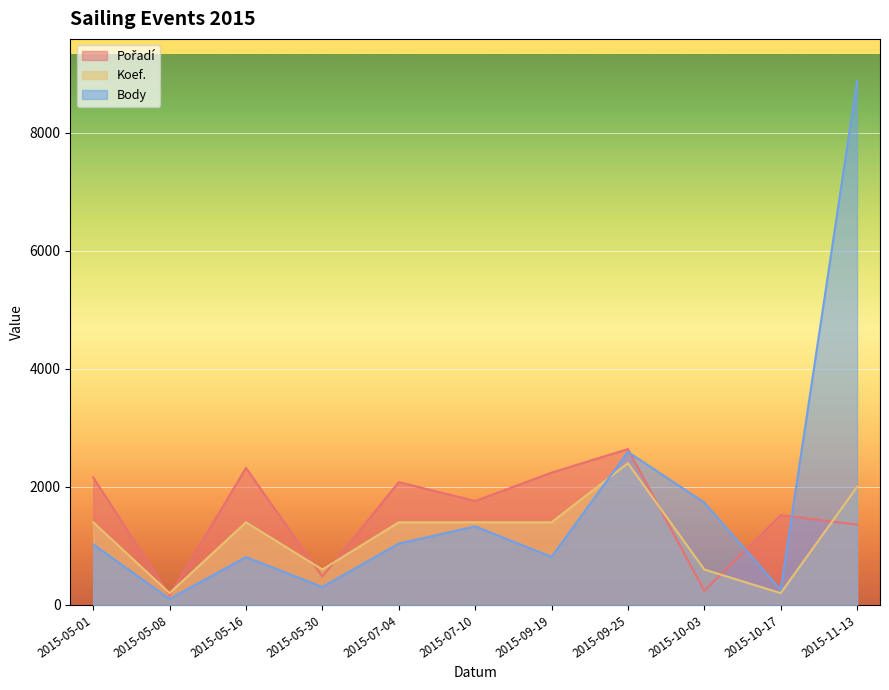

Reading left to right, what are all the values shown in this chart?

Pořadí: 2015-05-01=2160	2015-05-08=160	2015-05-16=2320	2015-05-30=480	2015-07-04=2080	2015-07-10=1760	2015-09-19=2240	2015-09-25=2640	2015-10-03=240	2015-10-17=1520	2015-11-13=1360
Koef.: 2015-05-01=1400	2015-05-08=200	2015-05-16=1400	2015-05-30=600	2015-07-04=1400	2015-07-10=1400	2015-09-19=1400	2015-09-25=2400	2015-10-03=600	2015-10-17=200	2015-11-13=2000
Body: 2015-05-01=1027	2015-05-08=101	2015-05-16=810	2015-05-30=303	2015-07-04=1039	2015-07-10=1330	2015-09-19=814	2015-09-25=2591	2015-10-03=1734	2015-10-17=254	2015-11-13=8876